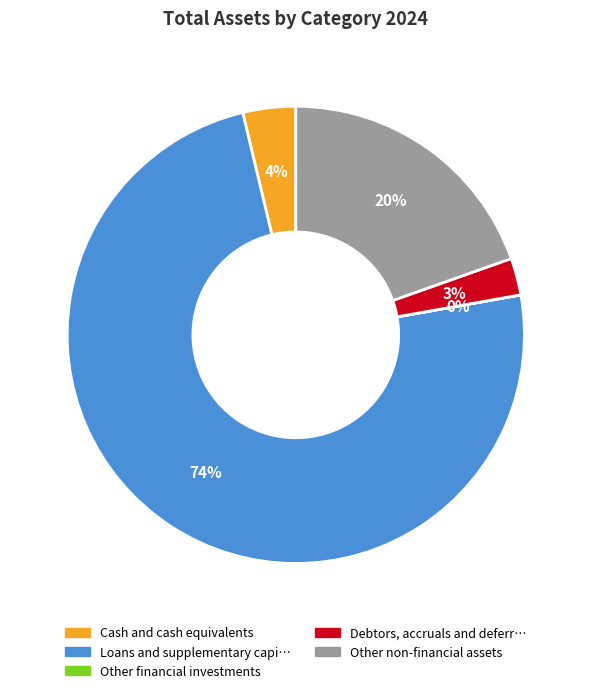

Is there a majority slice in this chart?

Yes